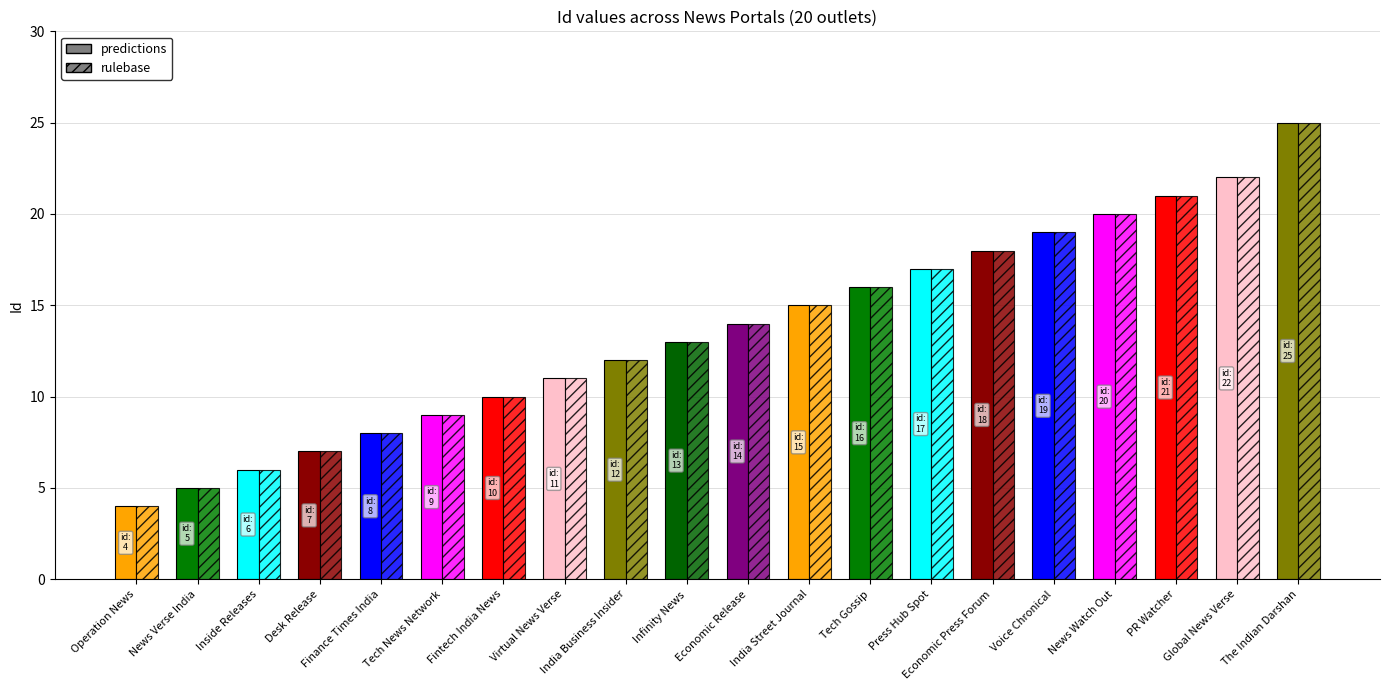

At which label does rulebase first exceed 14?

India Street Journal